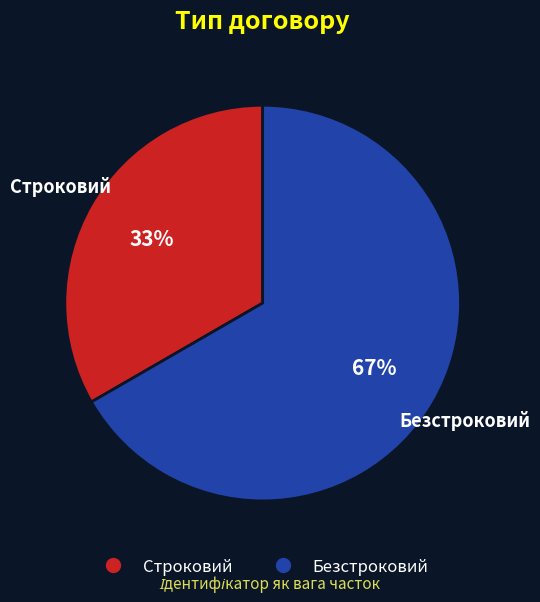

What is the ratio of the value at Безстроковий to the value at Строковий?

2.0